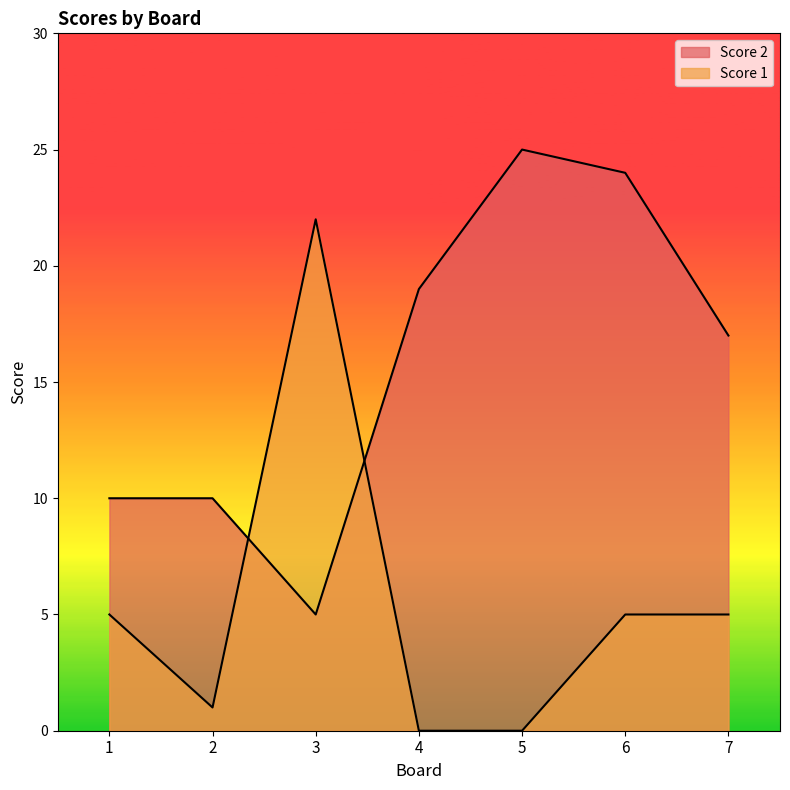

What are all the series names shown in the legend?

Score 2, Score 1